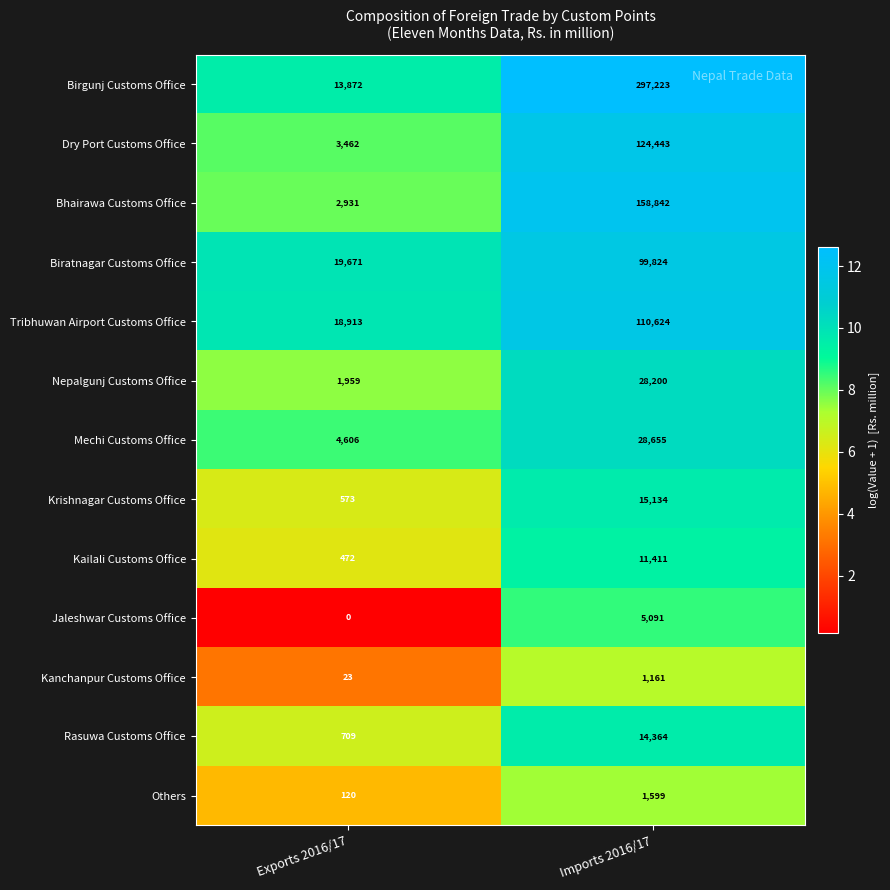

At how many categories does at least one series exceed 1?

2